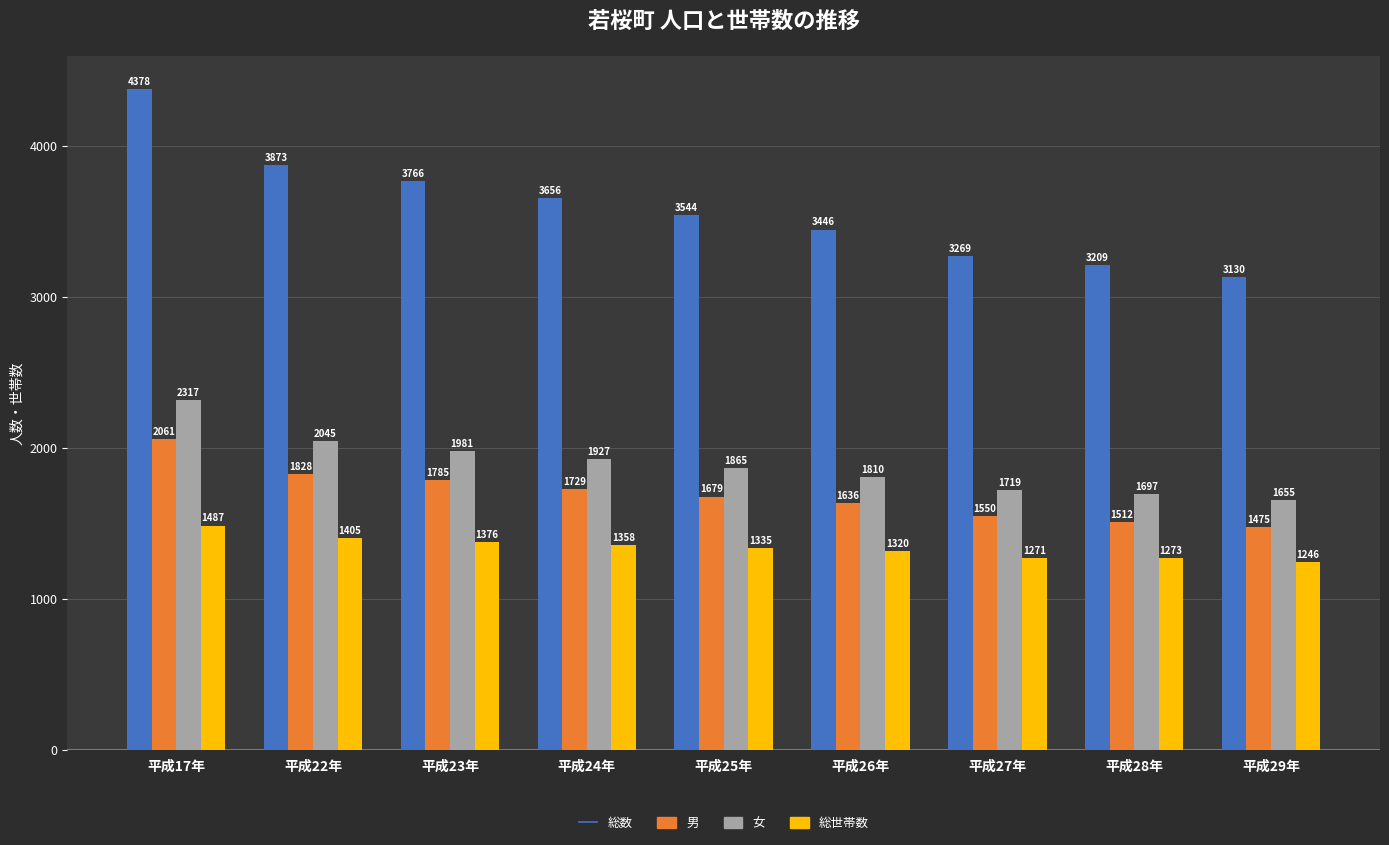

Rank the series by their maximum value, from lowest to highest.

総世帯数, 男, 女, 総数